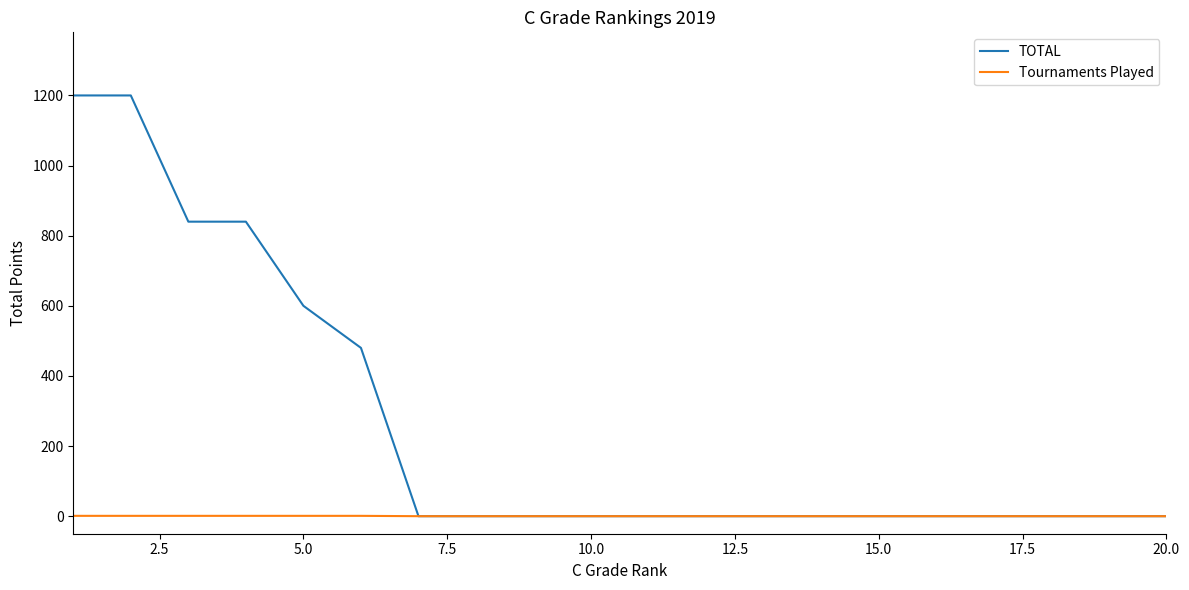

List the series in order of their peak value, highest first.

TOTAL, Tournaments Played